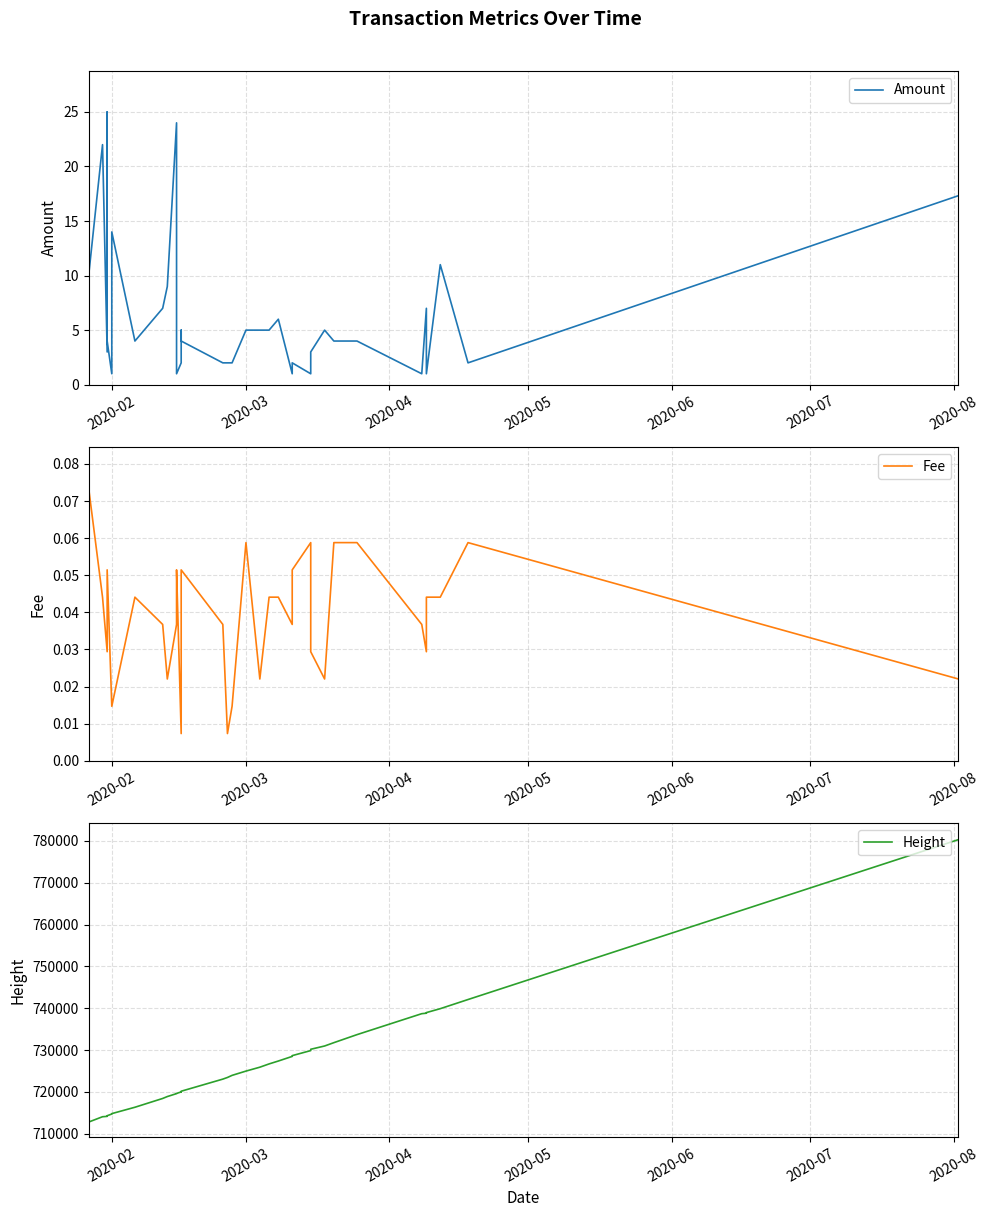

What is the greatest value displayed?

780323.0